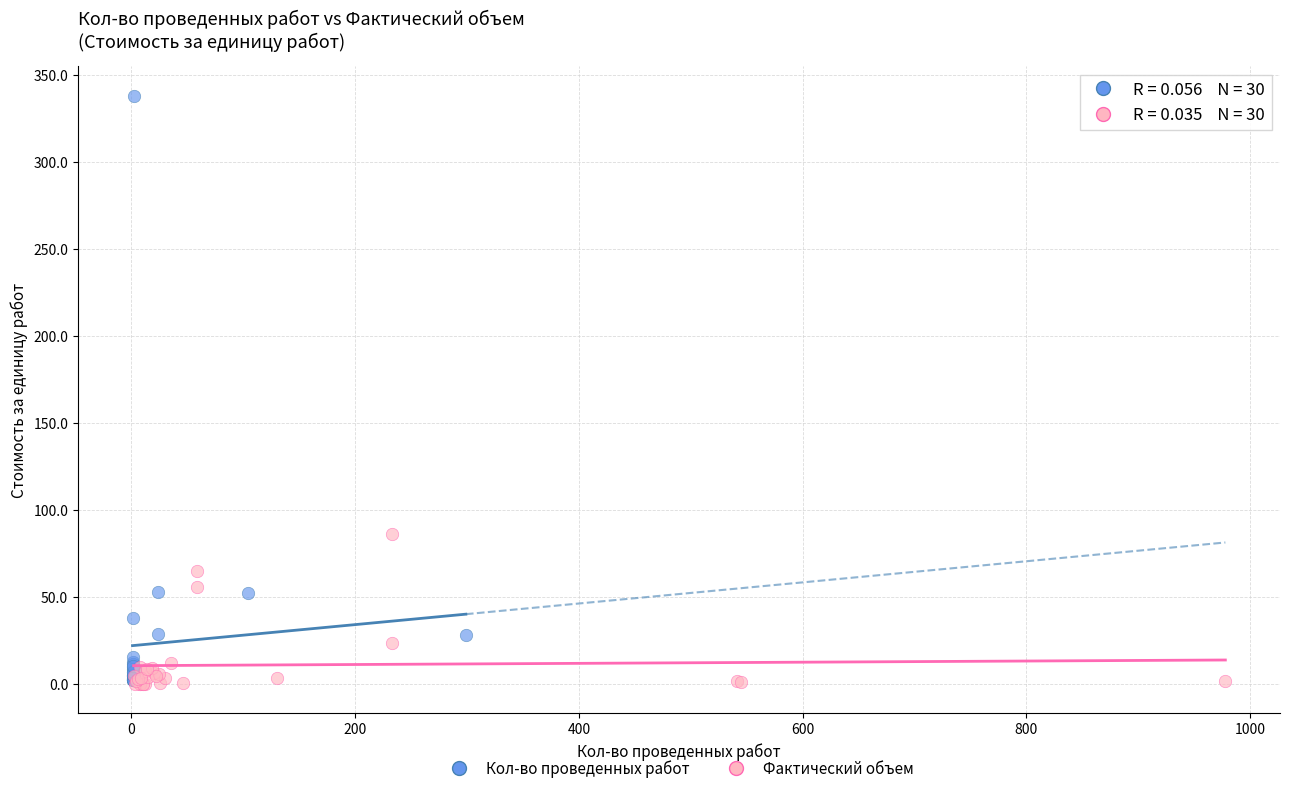

Which series has the largest Y range (max minus min)?

Кол-во проведенных работ